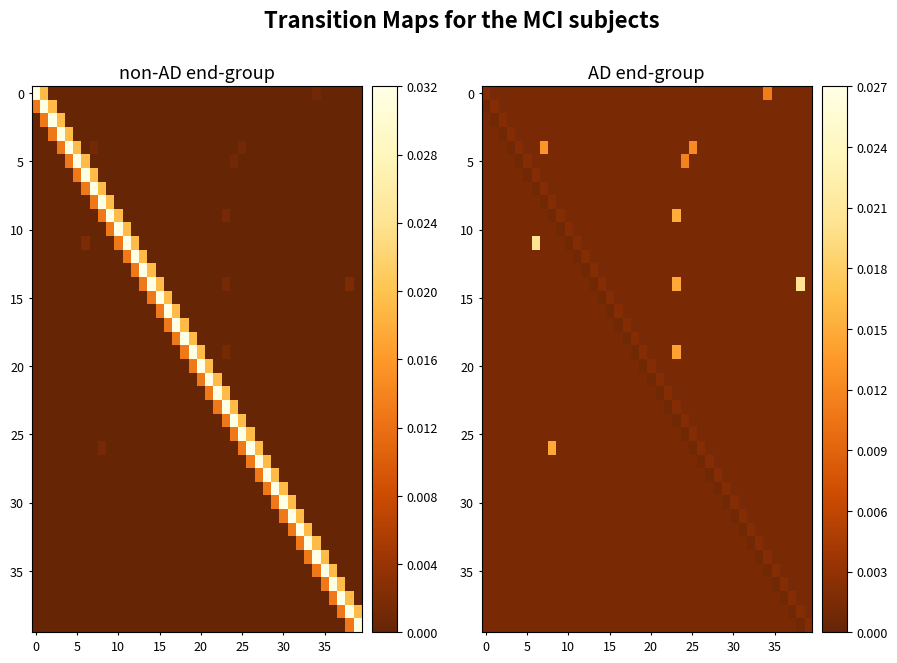

What is the total value across all series at 32?

0.1